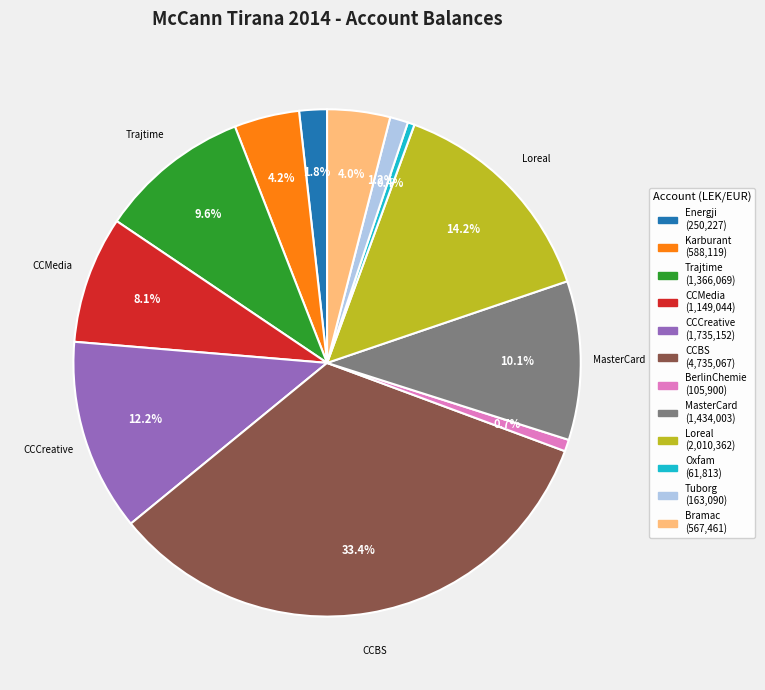

Is there any slice that represents more than half of the pie?

No